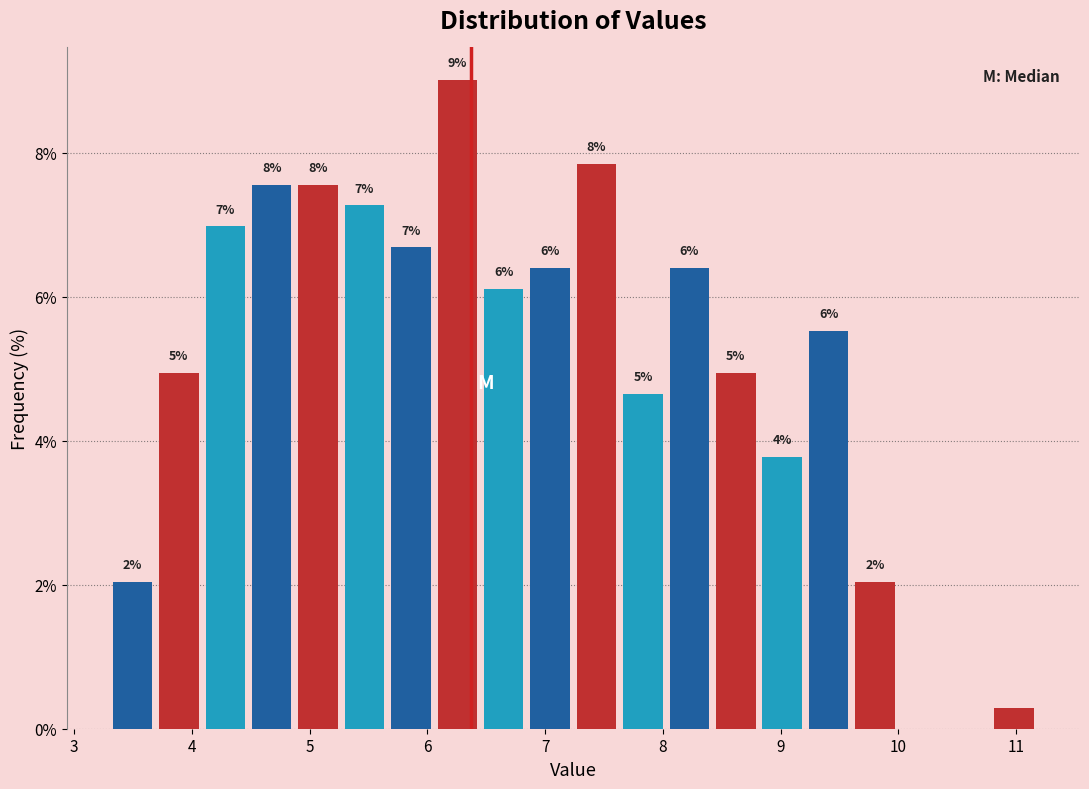

Around what value on the x-axis is the tallest bar? Give the approximate position of its centre, as read against the axis.

6.3